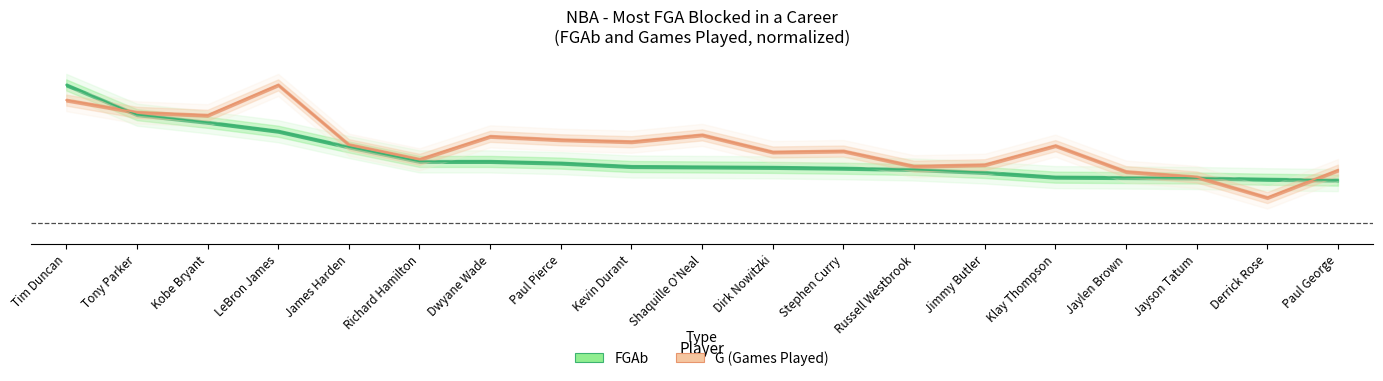

Between Jaylen Brown and Tony Parker, which is larger?

Tony Parker